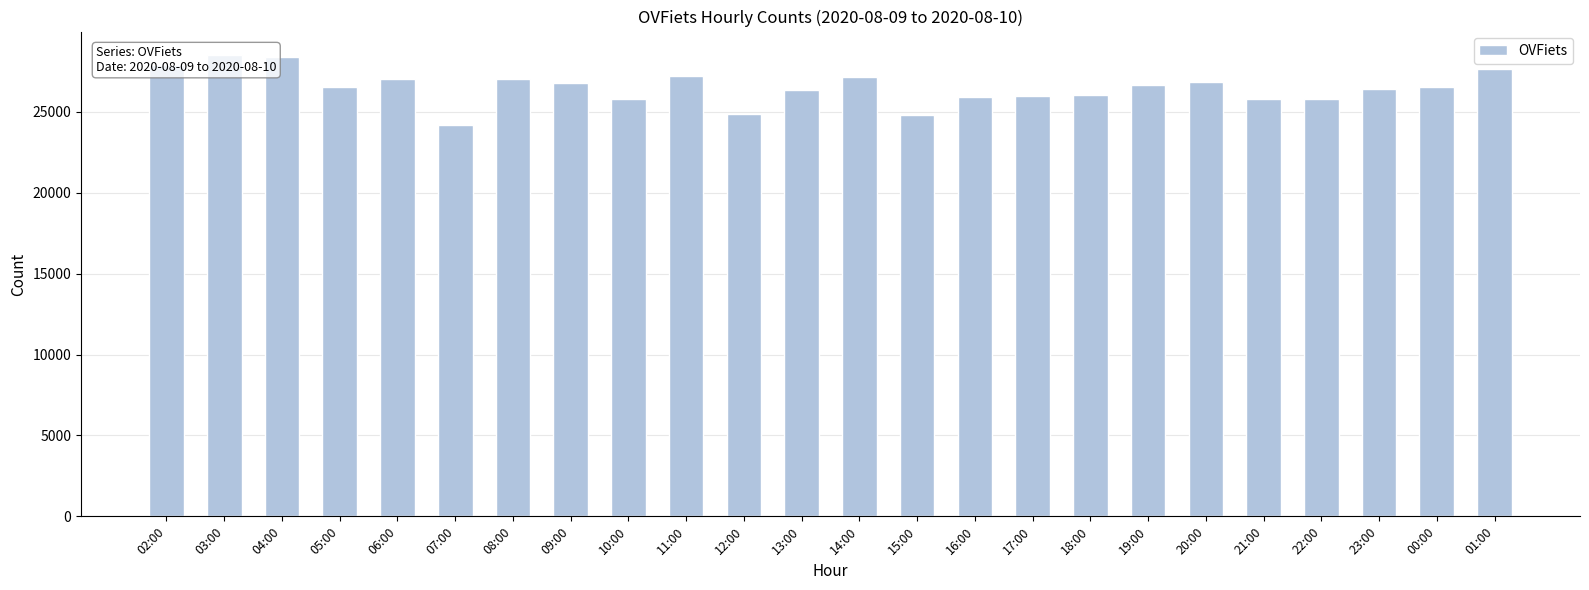

What position from the left is 23:00?

22